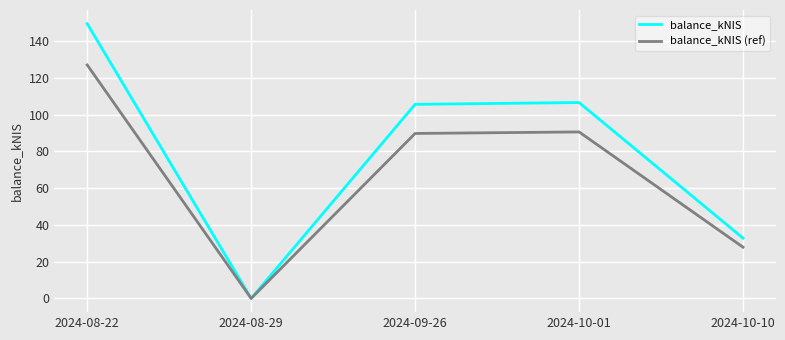

How many lines are shown in the chart?

2